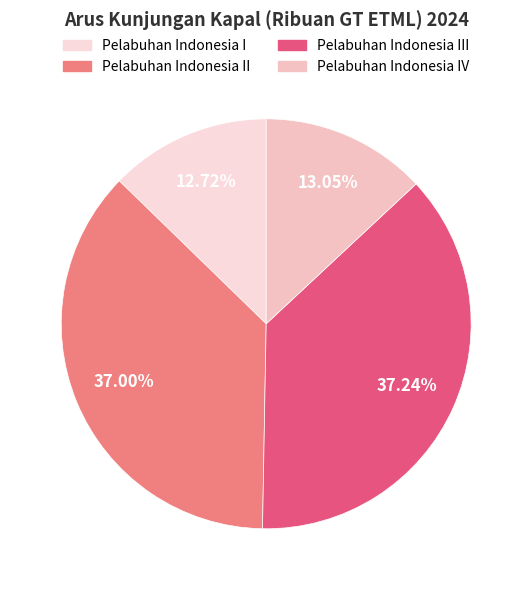

Is there any slice that represents more than half of the pie?

No